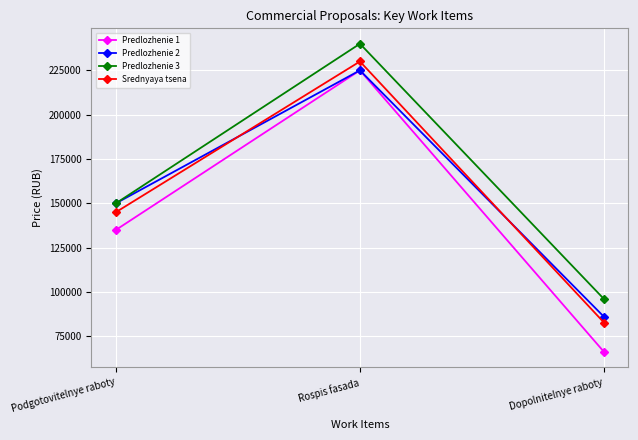

What is the difference between the Predlozhenie 1 values at Rospis fasada and Dopolnitelnye raboty?

158800.0